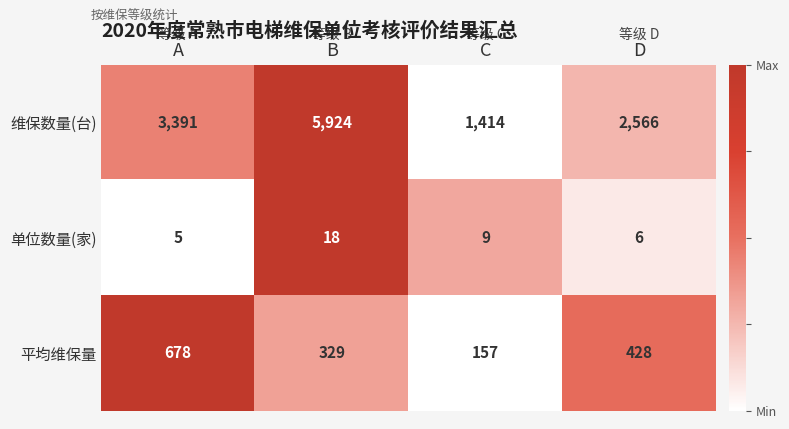

Rank the categories by 平均维保量 value from highest to lowest.

A, D, B, C